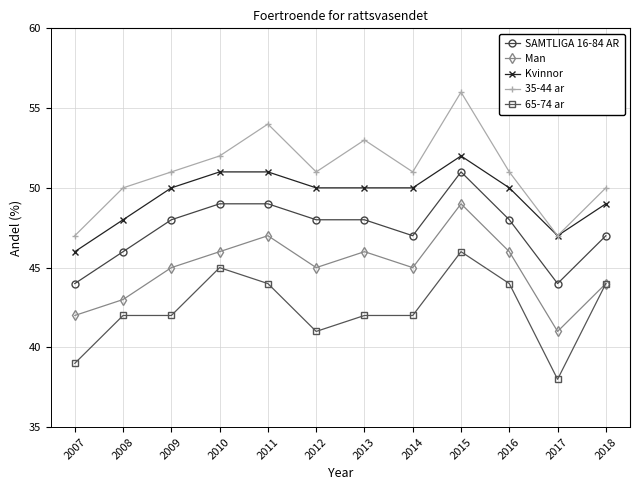

At 2007, list the series in order from smallest to largest.

65-74 ar, Man, SAMTLIGA 16-84 AR, Kvinnor, 35-44 ar